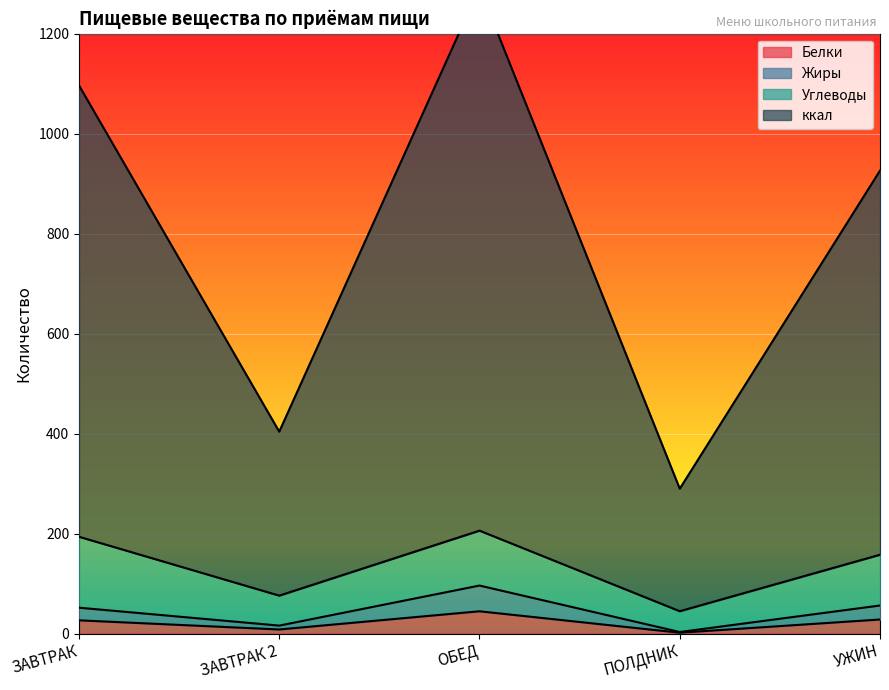

Read the Белки value at ОБЕД.

44.5